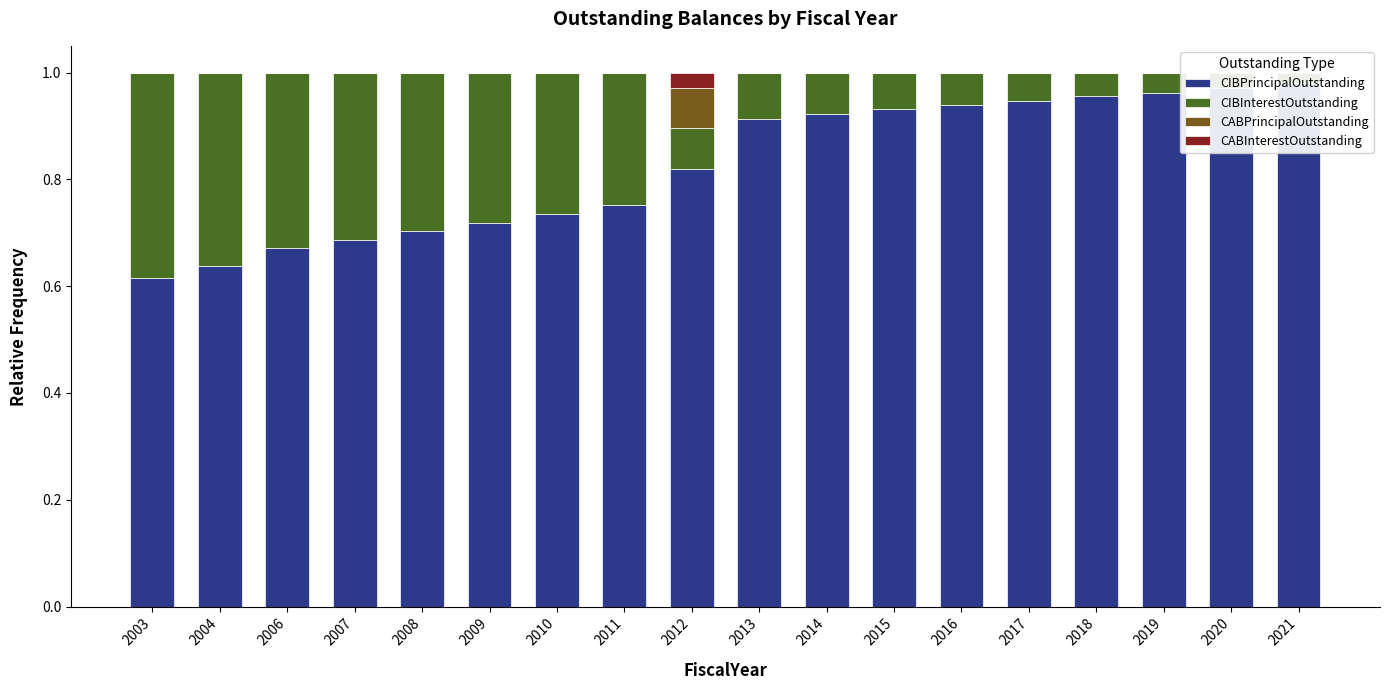

What are all the series names shown in the legend?

CIBPrincipalOutstanding, CIBInterestOutstanding, CABPrincipalOutstanding, CABInterestOutstanding